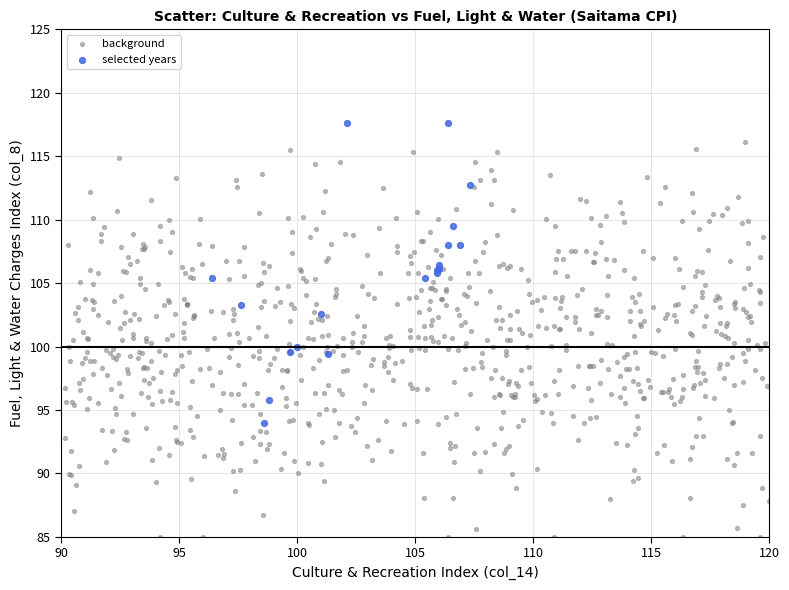

Which series contains the lowest Y value?

background